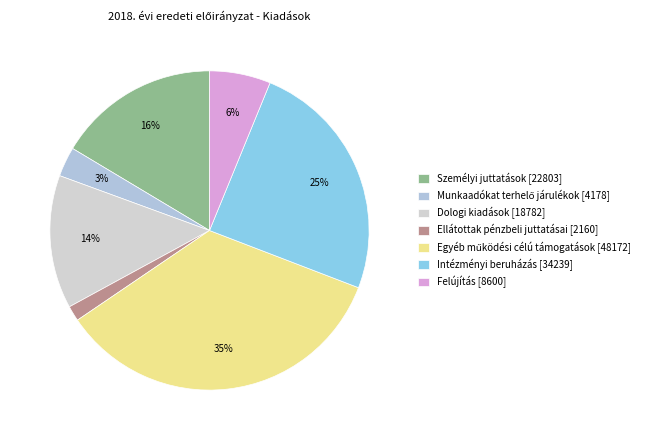

How many slices are in this pie chart?

7